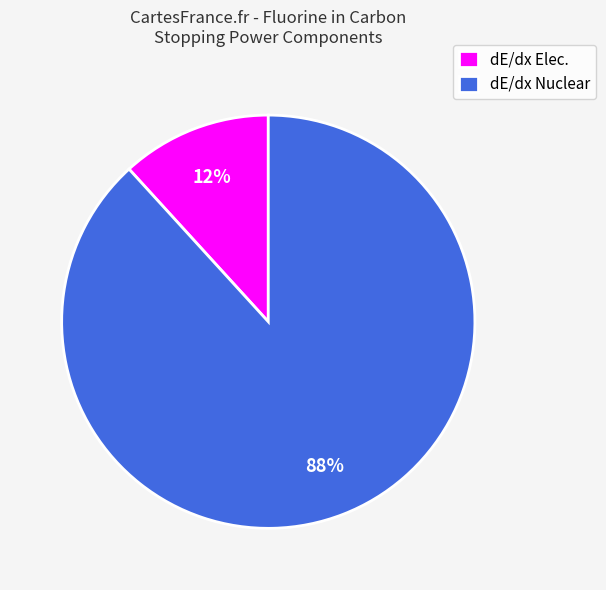

To the nearest percent, what percentage of the pie is dE/dx Elec.?

12%